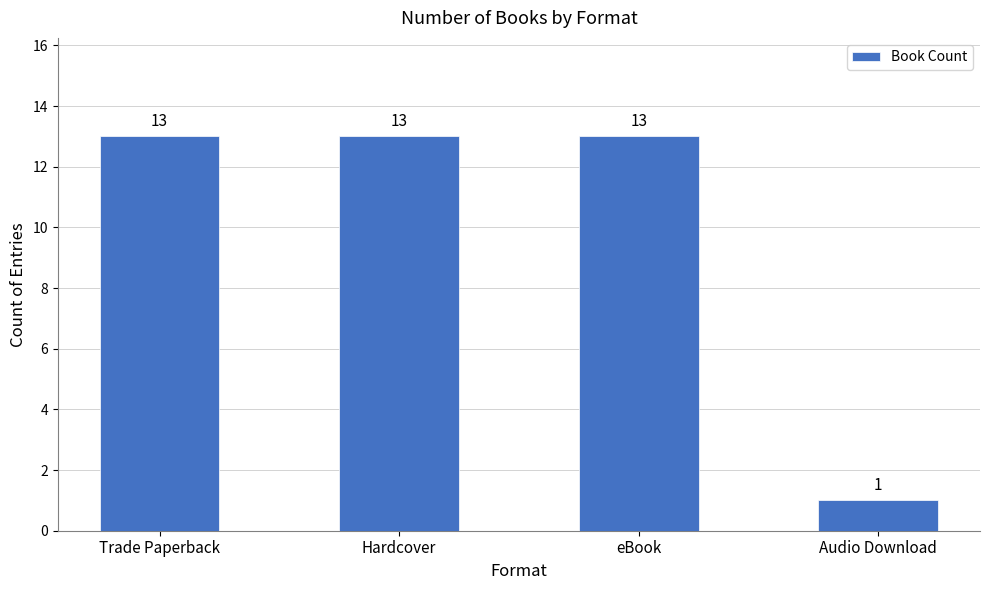

What is the smallest value displayed?

1